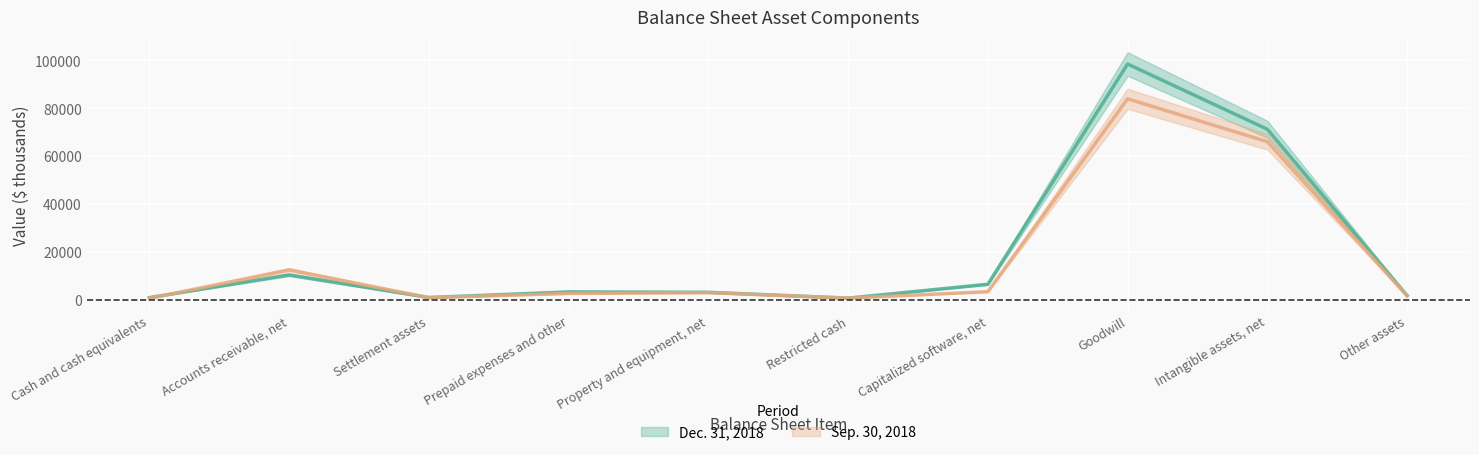

Is it true that Dec. 31, 2018 equals 2877 at Other assets?

False